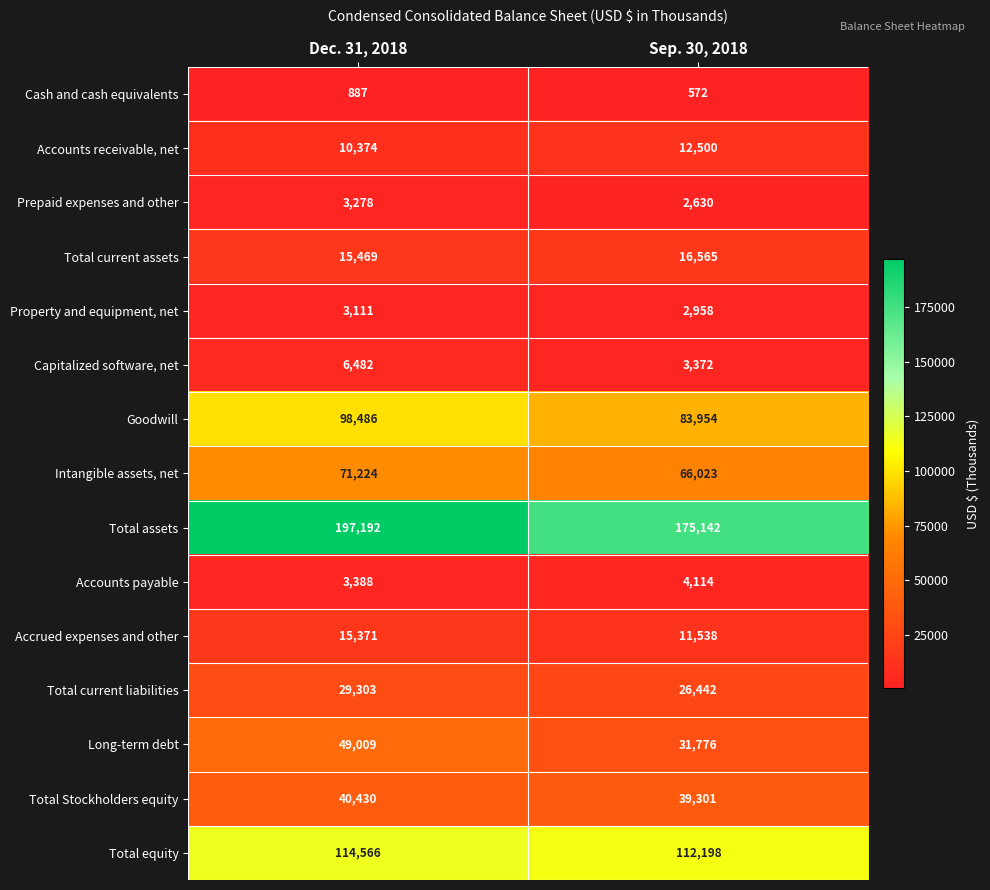

Where is Total Stockholders equity nearest to the value 39865?

Sep. 30, 2018